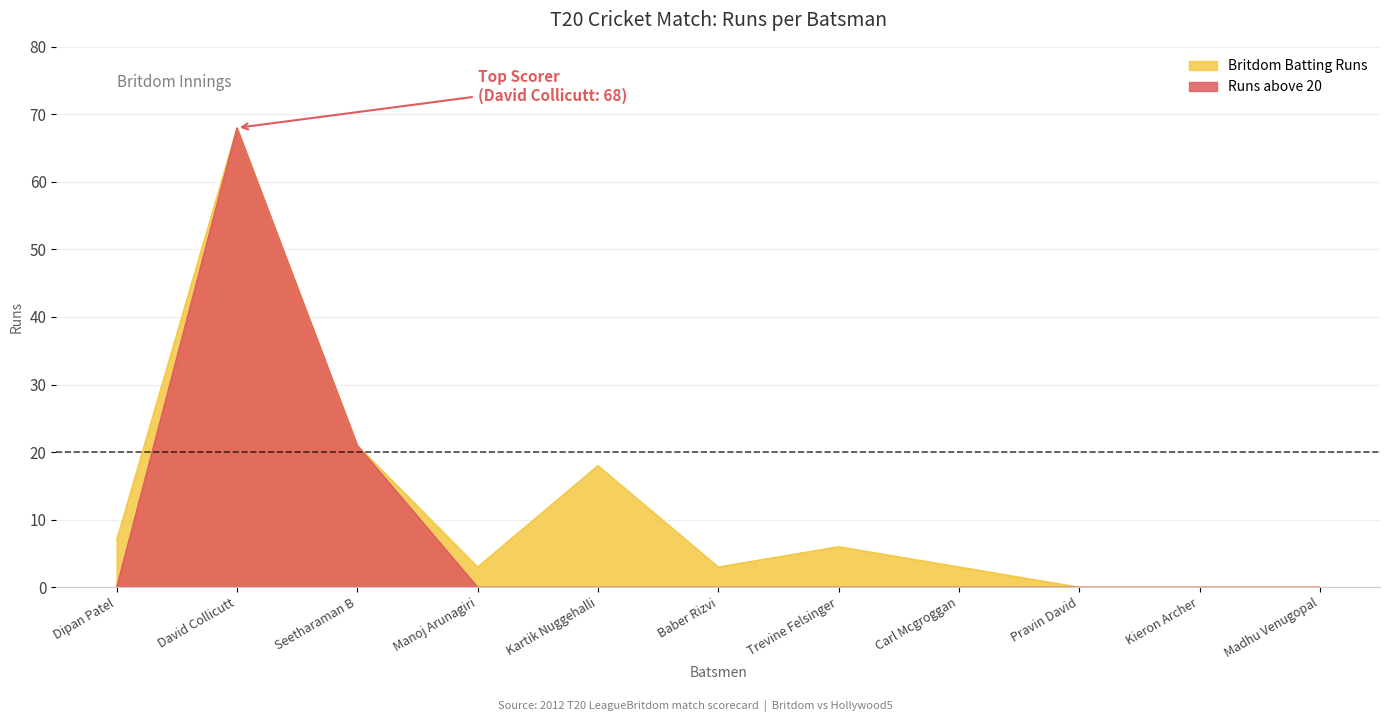

At which category does the data reach its first local valley?

Manoj Arunagiri